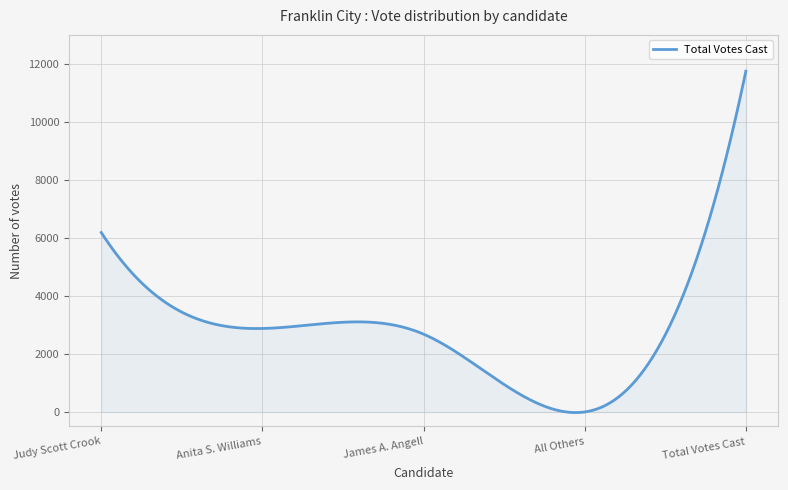

What is the maximum value shown in the chart?

11748.0